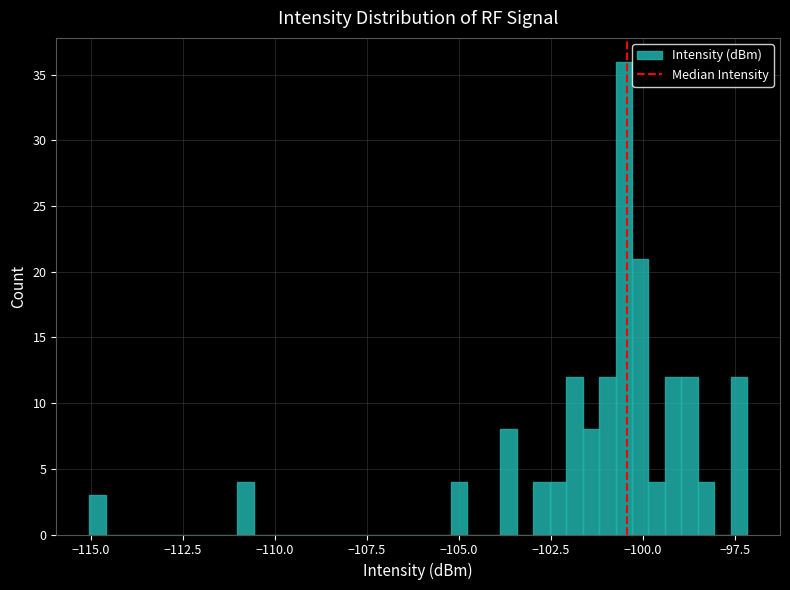

Read against the x-axis, roughly where is the centre of the tallest bar?

-100.5